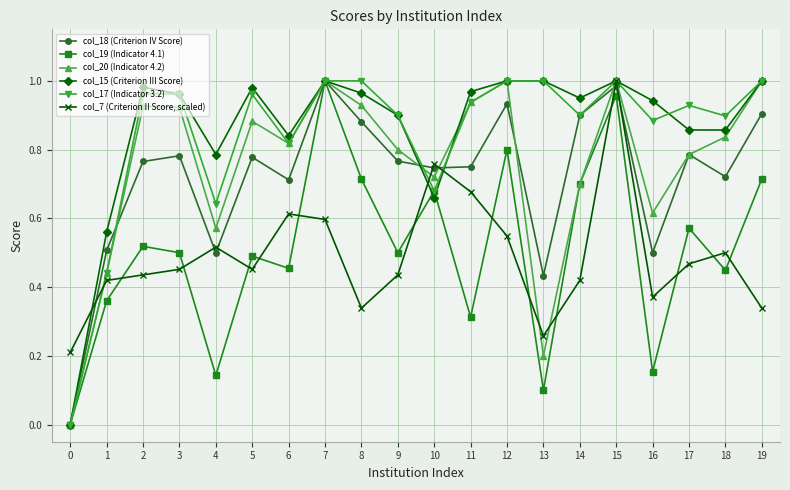

Between 1 and 8, which series saw the biggest shift?

col_17 (Indicator 3.2)